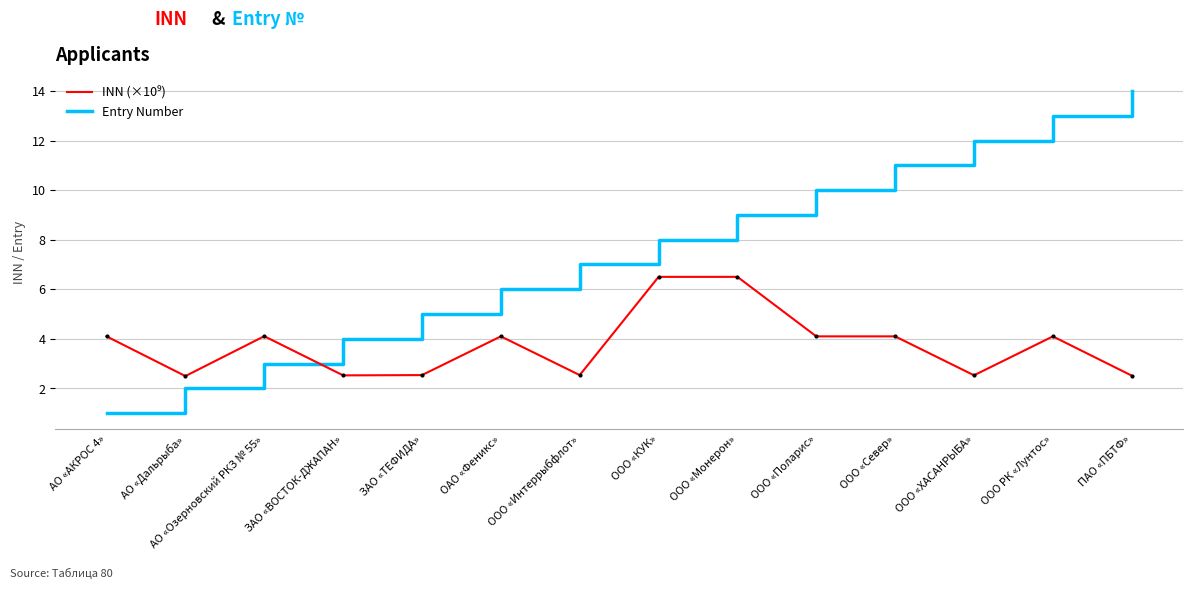

At which label does Entry Number reach its minimum?

АО «АКРОС 4»